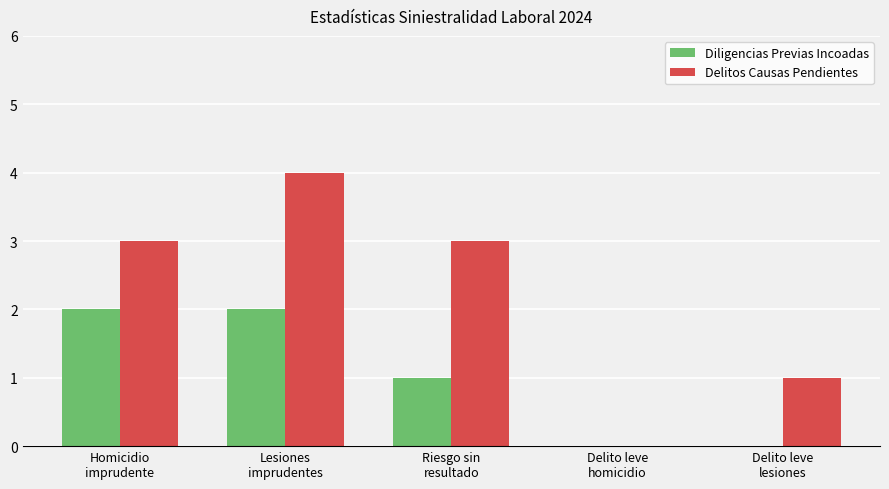

How many values in Delitos Causas Pendientes are above zero?

4